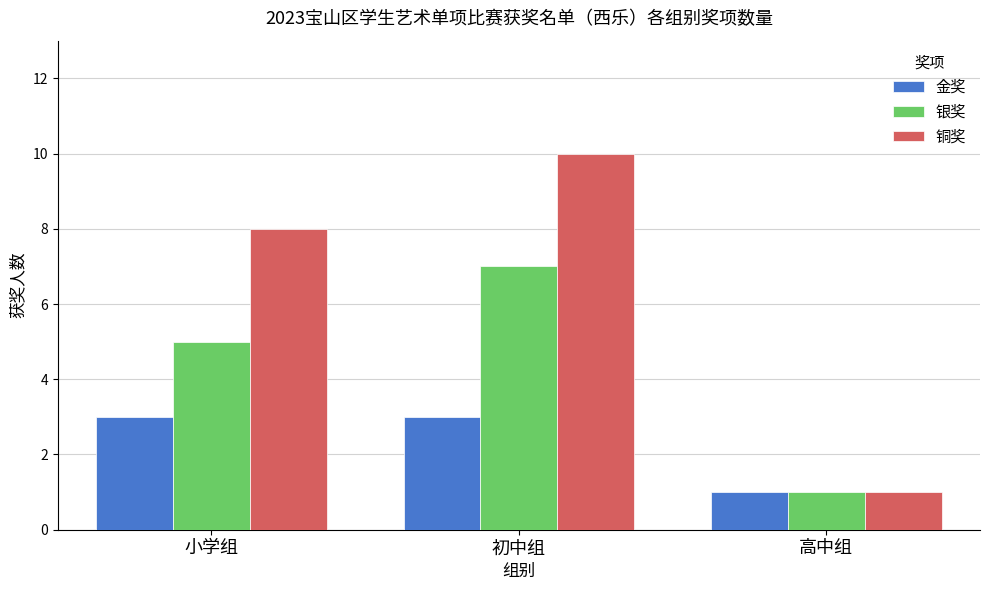

What is the value of the 金奖 bar at the 1st from the left?

3